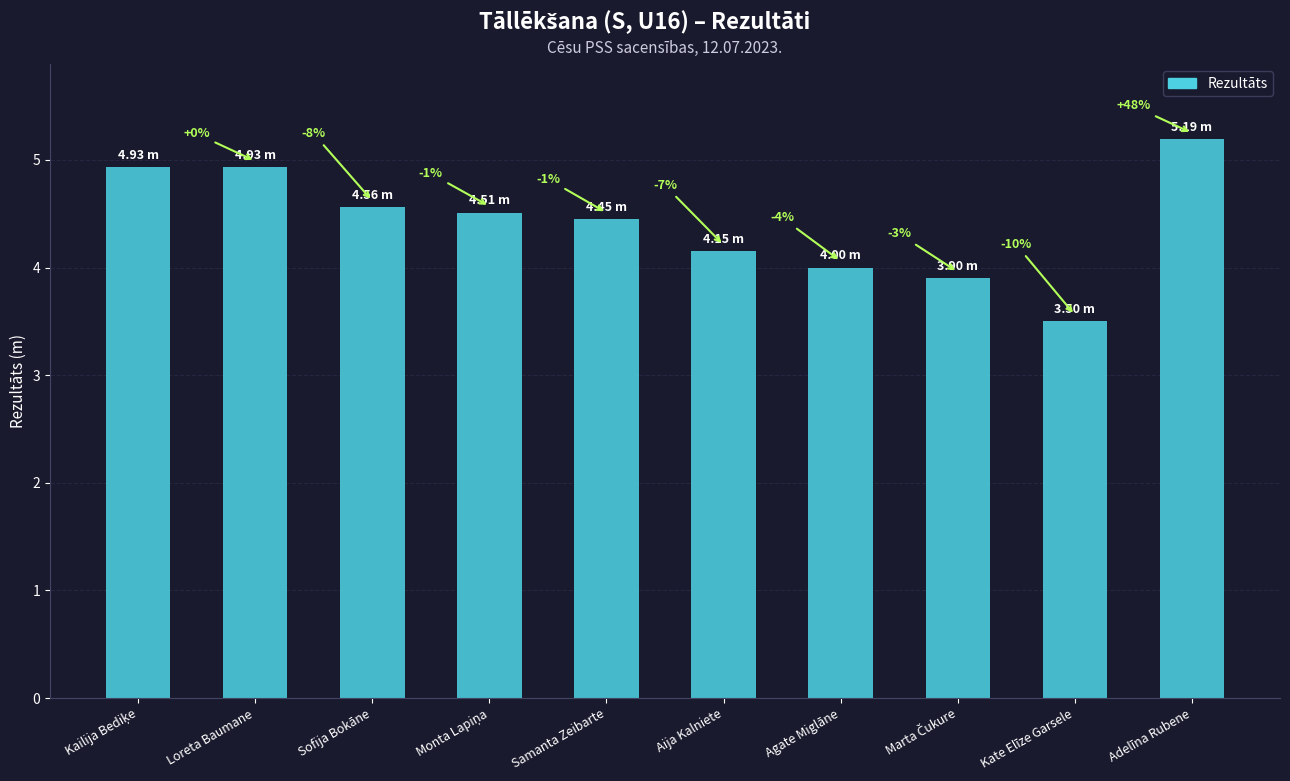

Does the chart contain any negative values?

No